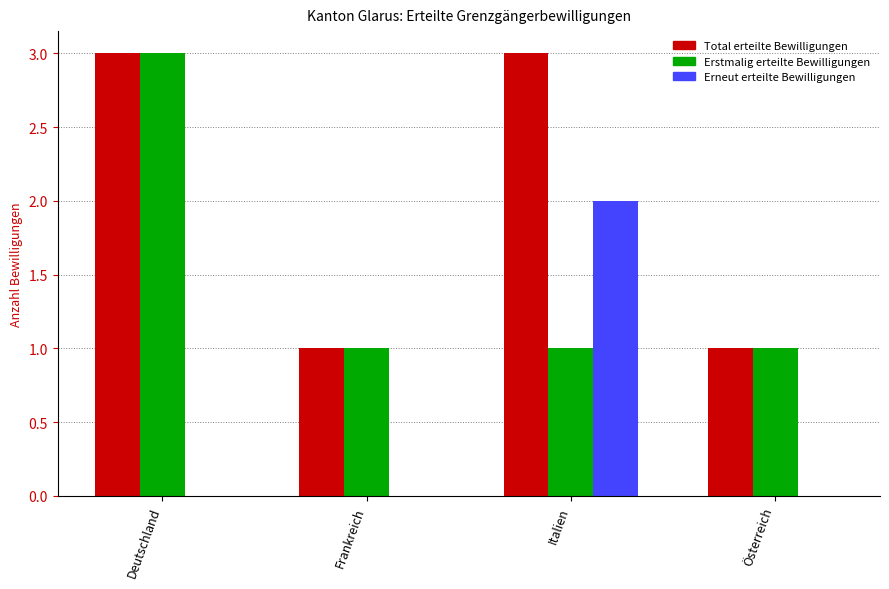

What is the greatest value displayed?

3